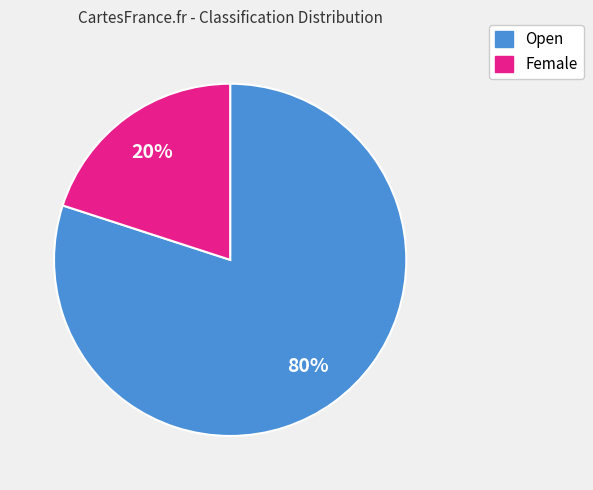

Which category accounts for the majority?

Open